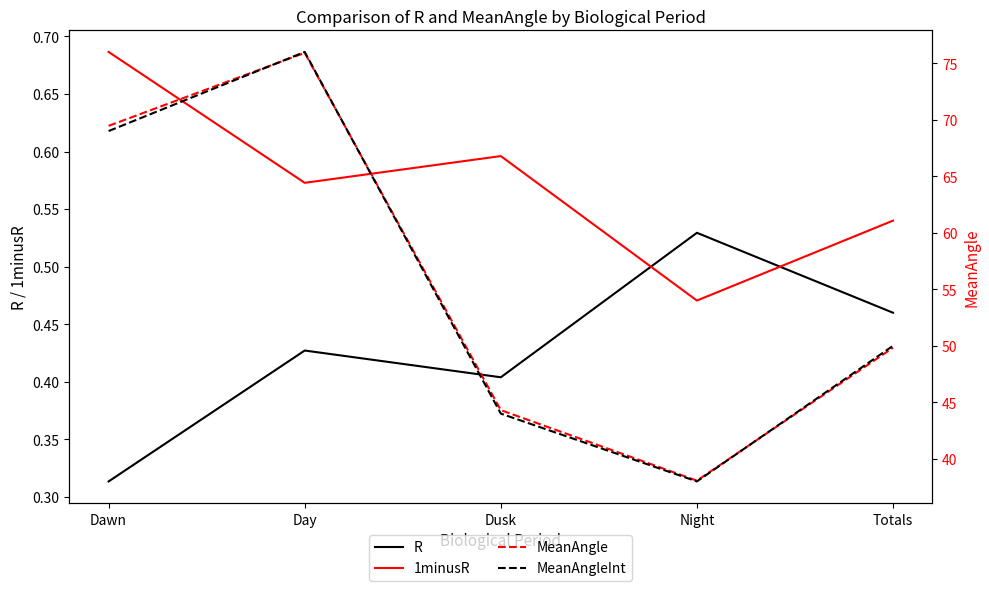

Which label corresponds to the smallest value in the chart?

Dawn